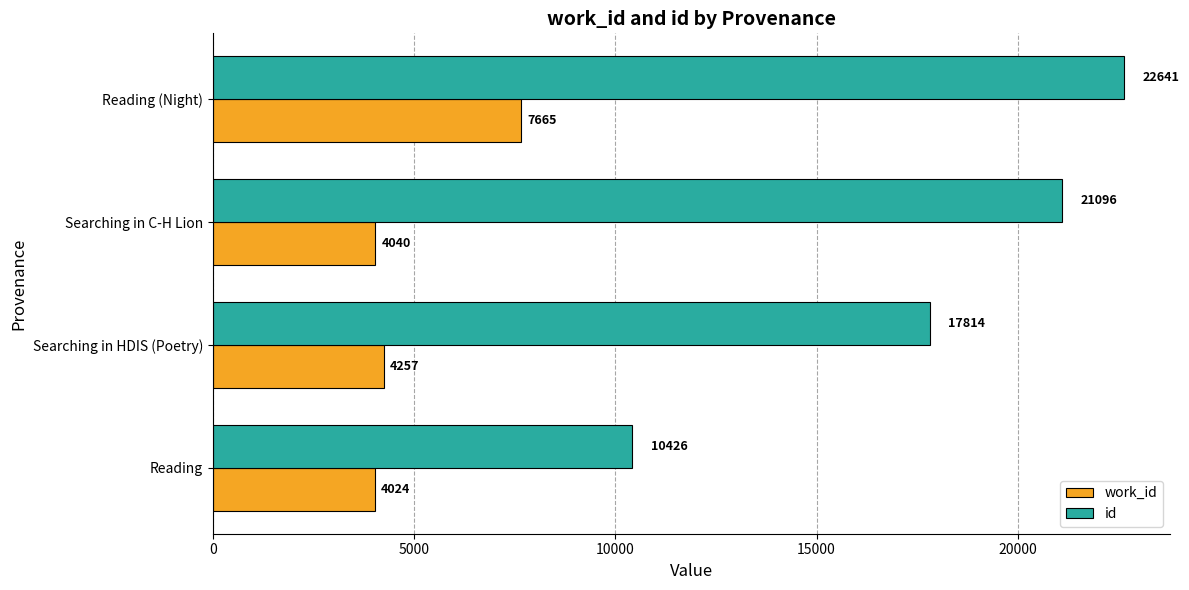

Is the value of work_id at Searching in C-H Lion greater than the value of id at Reading?

No